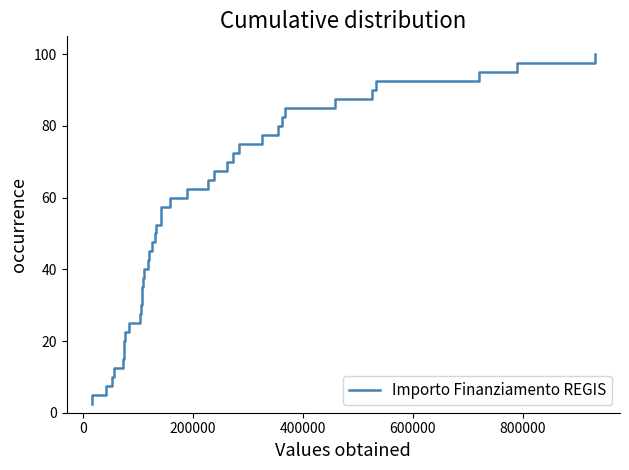

Count the number of categories in the chart.

40